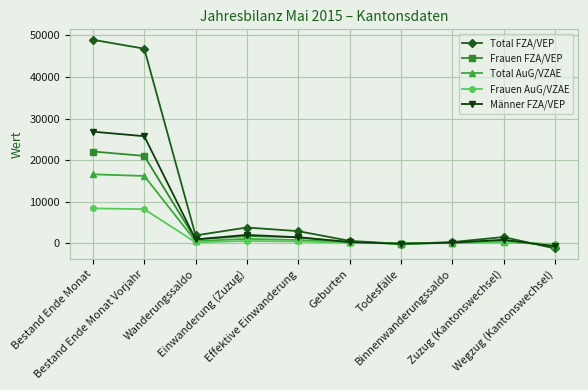

Which series has the largest total across all categories?

Total FZA/VEP